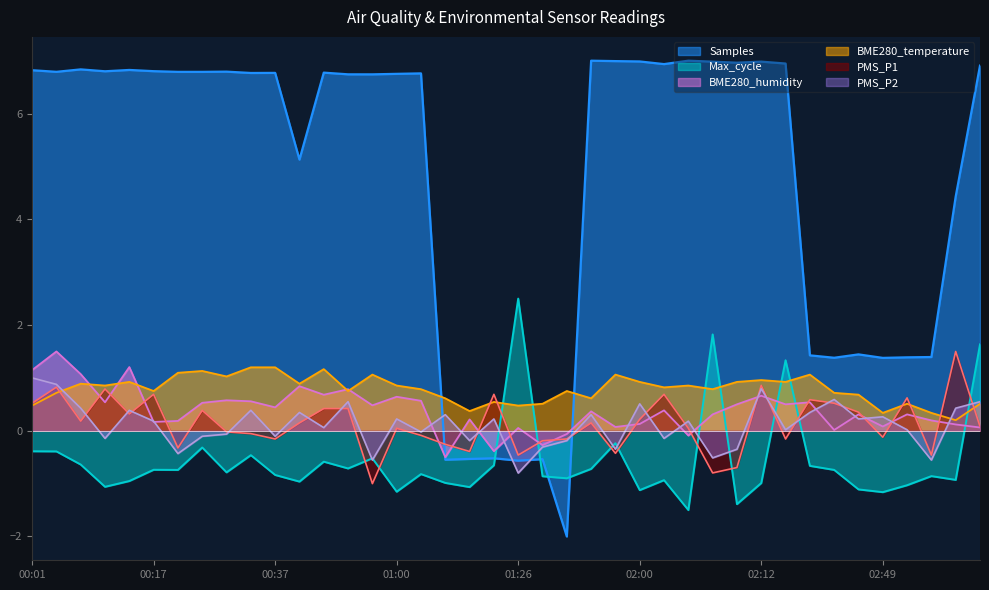

What is the value of the Samples point at the 23rd from the left?

-2.0